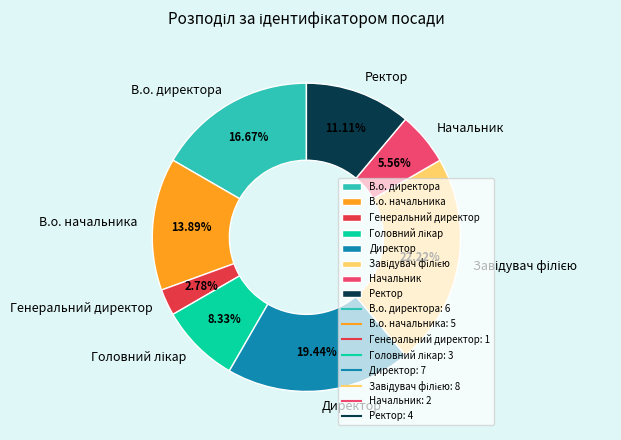

Which category has the smallest portion of the pie?

Генеральний директор